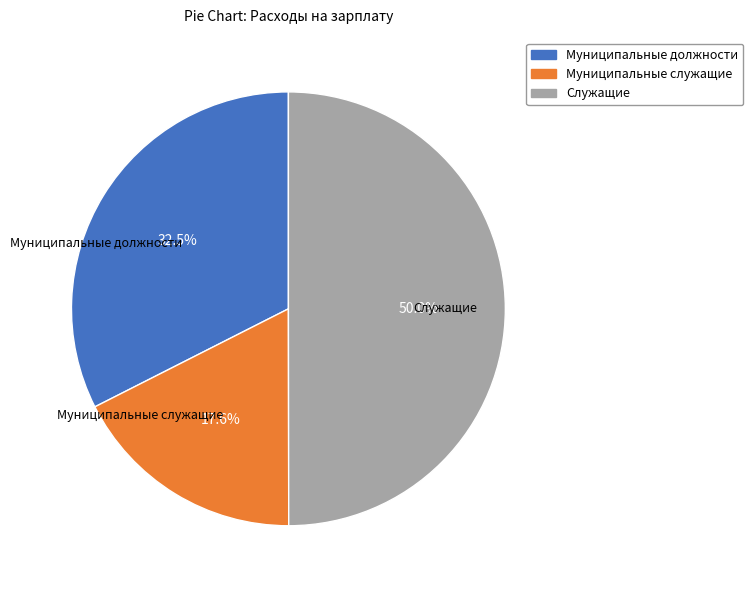

Does Муниципальные должности represent more than half of the total?

No